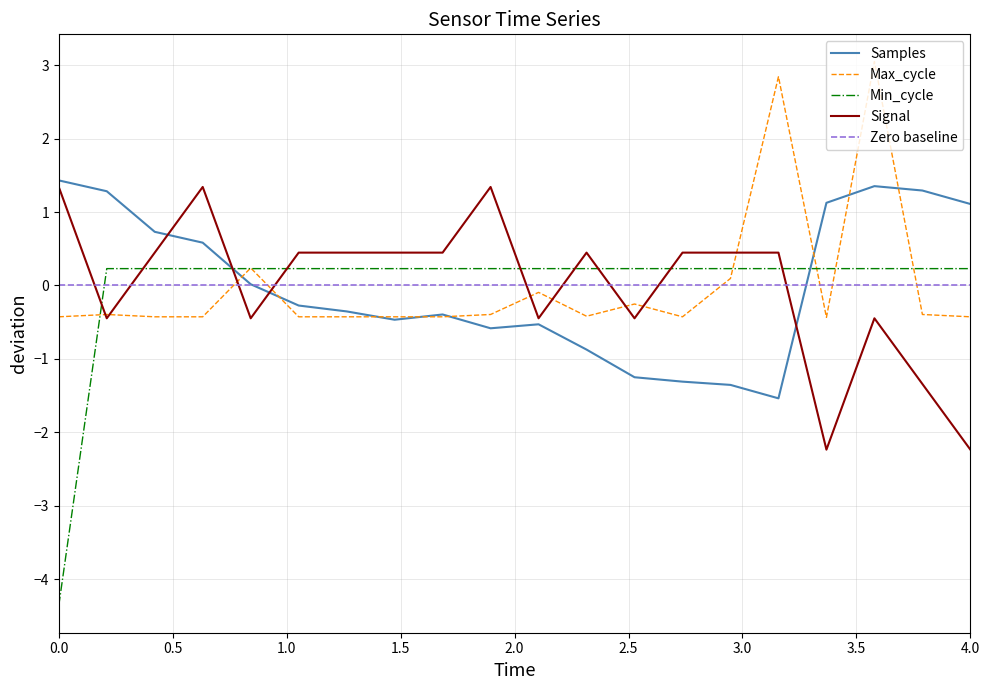

What is the lowest value of the Min_cycle series?

-4.4